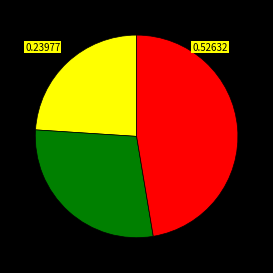

Is there any slice that represents more than half of the pie?

No